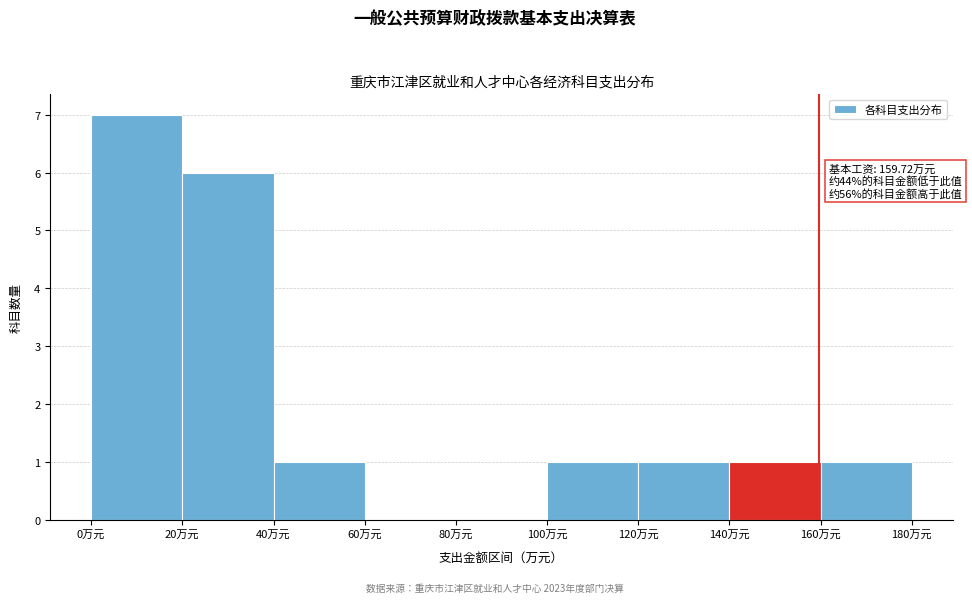

Which range on the x-axis has the tallest bar?

0 to 20